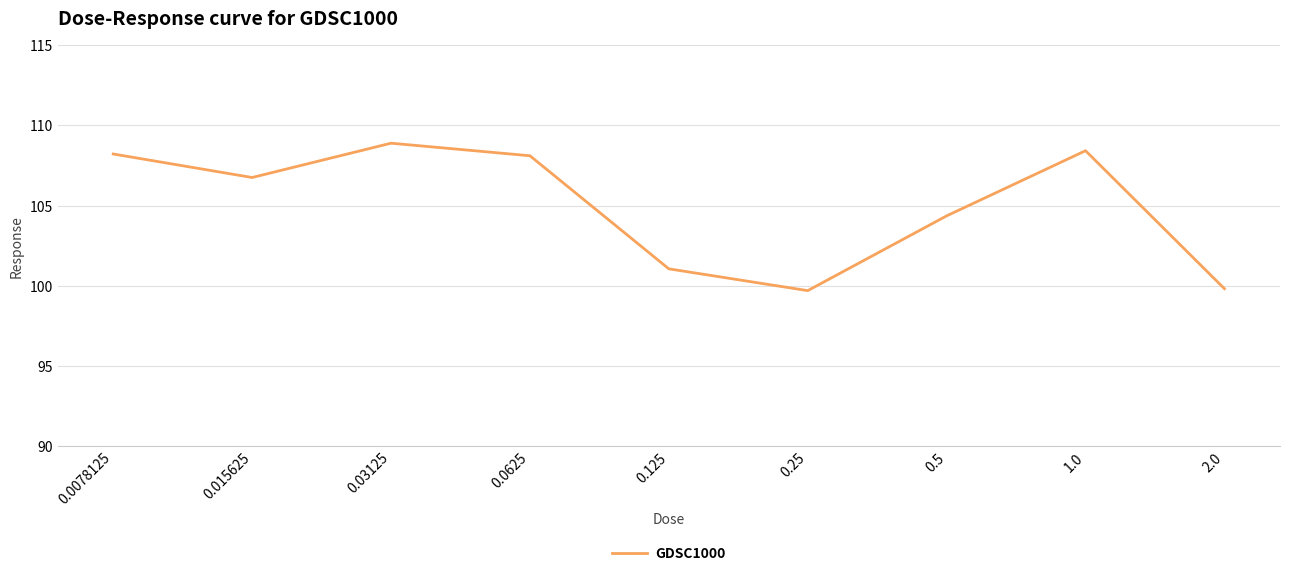

What is the change in value from 0.015625 to 1.0?

+1.7